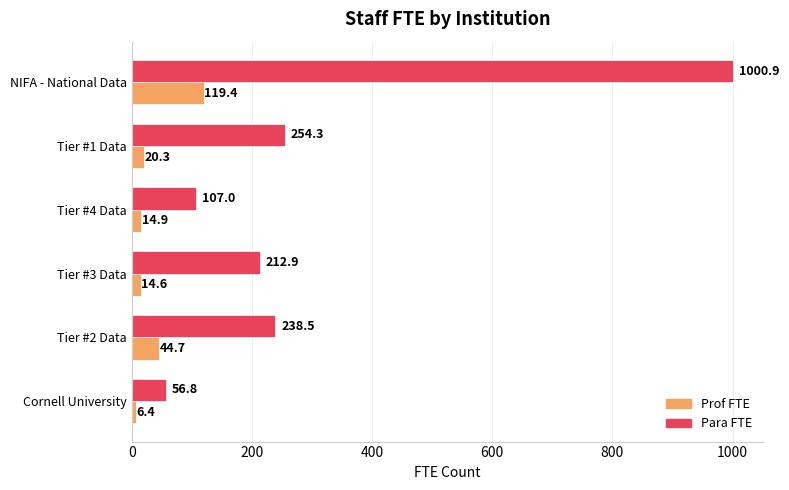

What is the sum of the Para FTE values at Tier #2 Data and Cornell University?

295.3